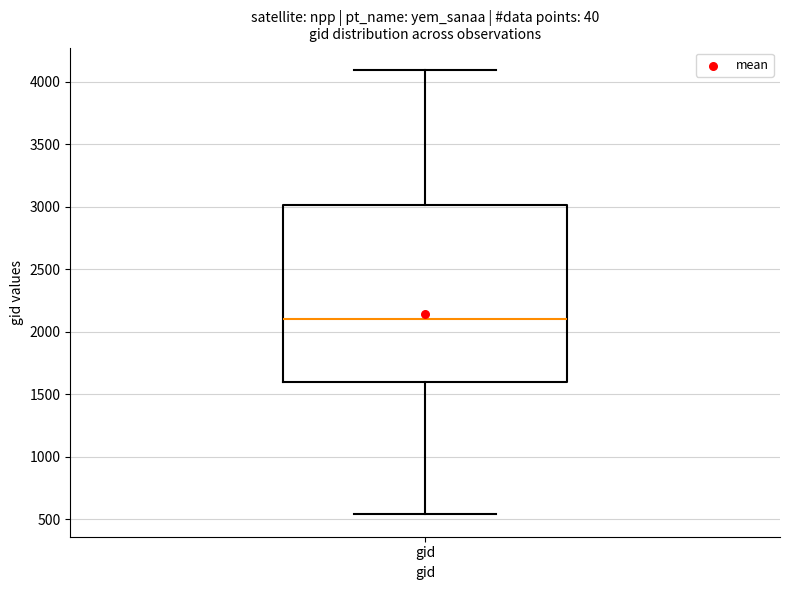

Read this box plot against the y-axis: the position of the median line, the range covered by the box, and the ends of both whiskers. The values are not printed on the chart, so give them approximately, as read against the axis.

median 2100, box 1600 to 3000, whiskers 550 to 4100